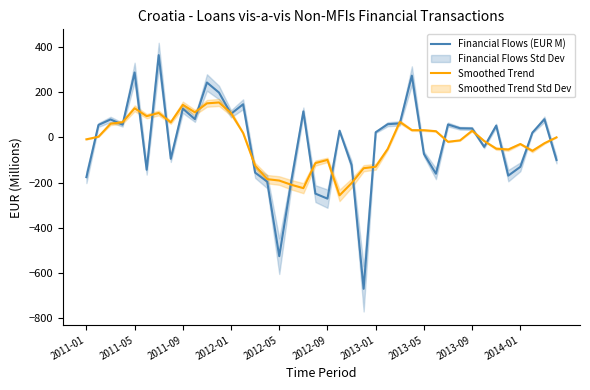

True or false: Smoothed Trend and Financial Flows (EUR M) cross at least once.

True